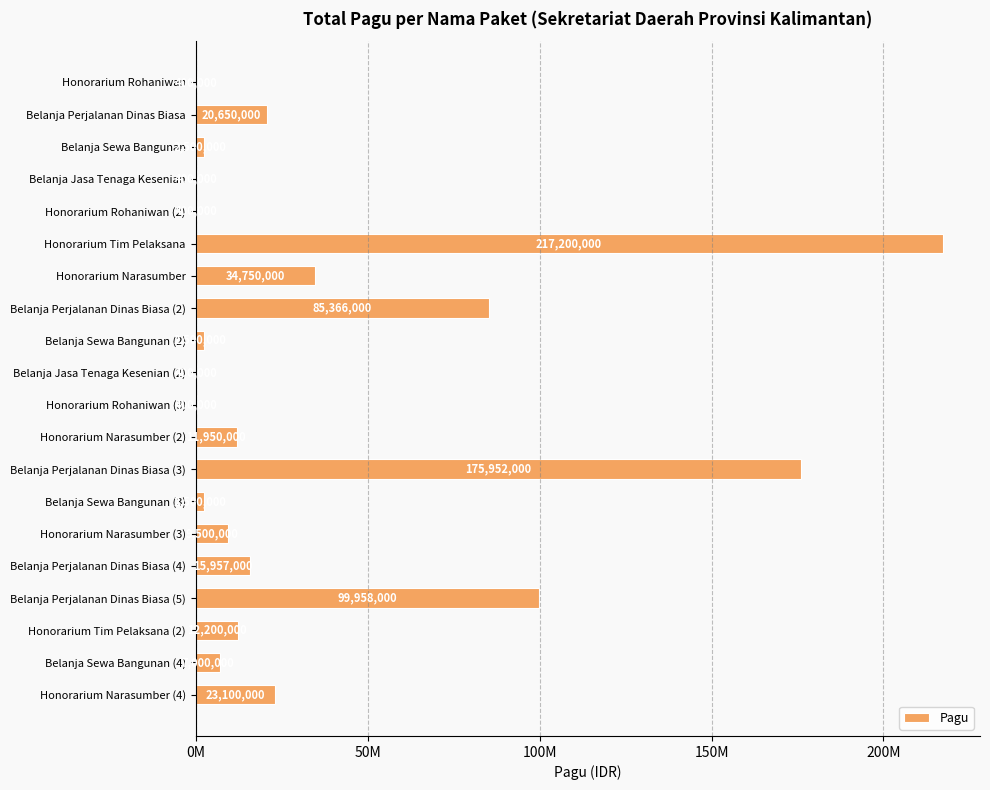

How many bars are there in total?

20